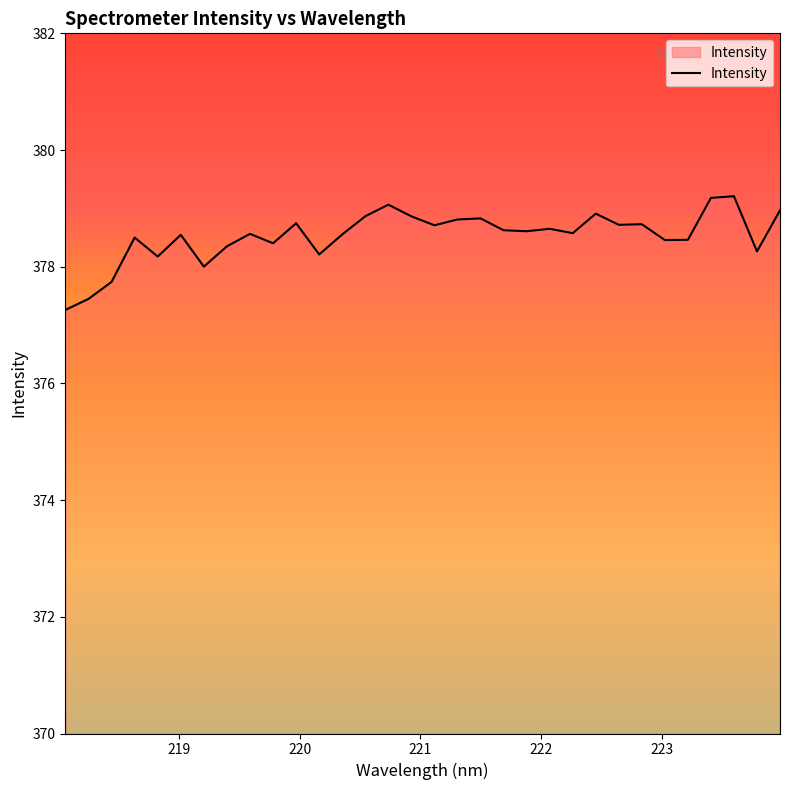

True or false: there are more than 0 points higher than both neighbors.

True